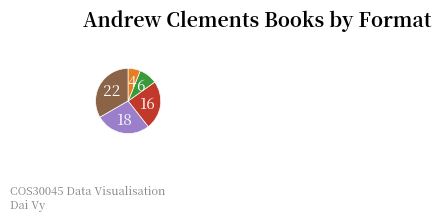

Does any single category account for the majority?

No